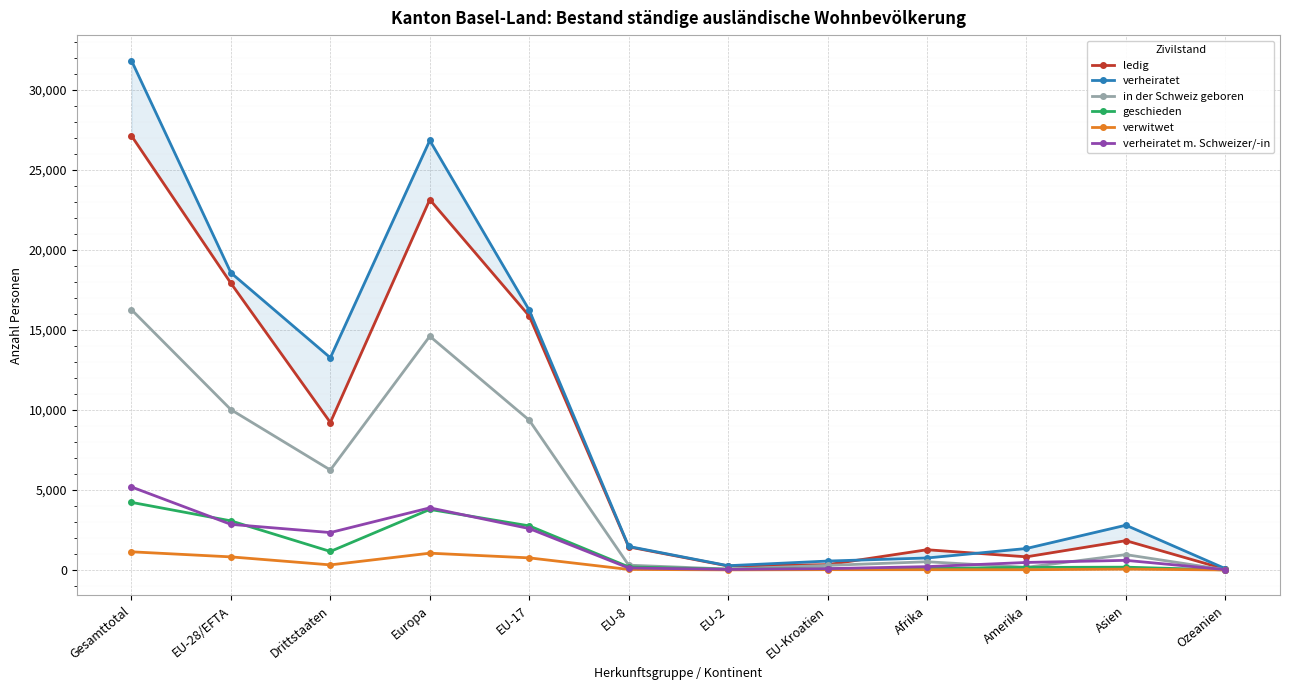

True or false: ledig and verheiratet m. Schweizer/-in intersect in this chart.

False